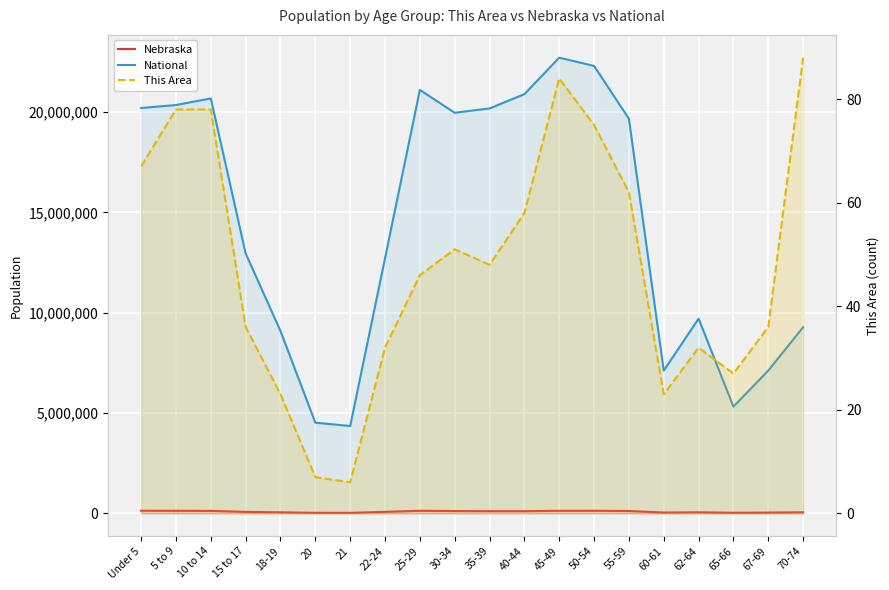

At which category does the chart reach its peak across all series?

45-49